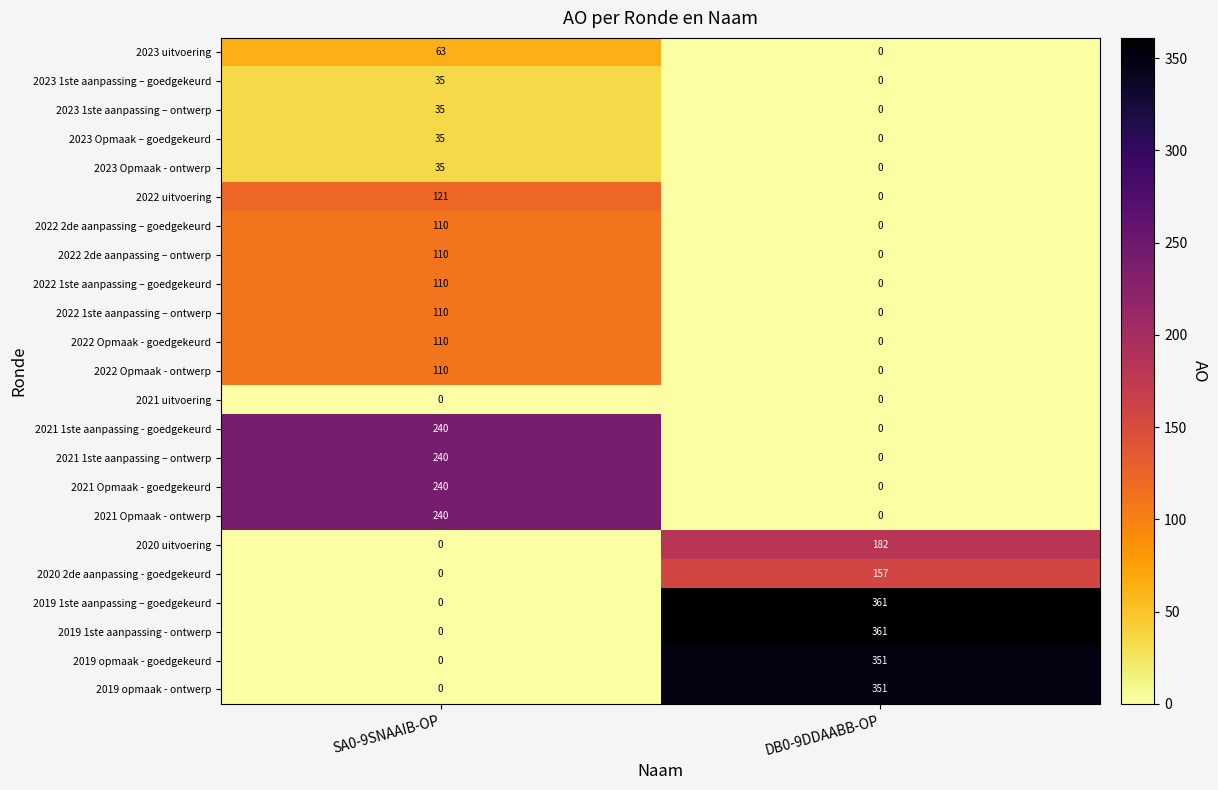

At which category is the sum across all series the highest?

SA0-9SNAAIB-OP